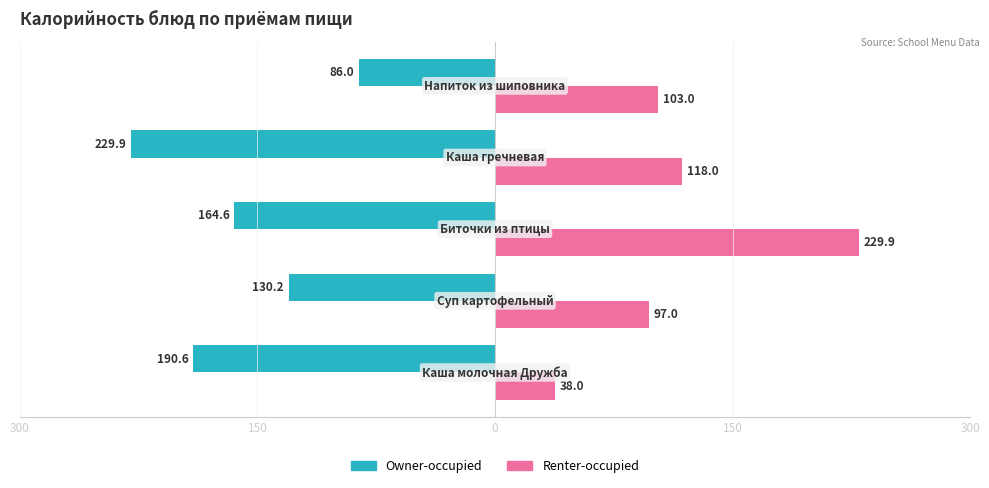

What are all the series names shown in the legend?

Owner-occupied, Renter-occupied